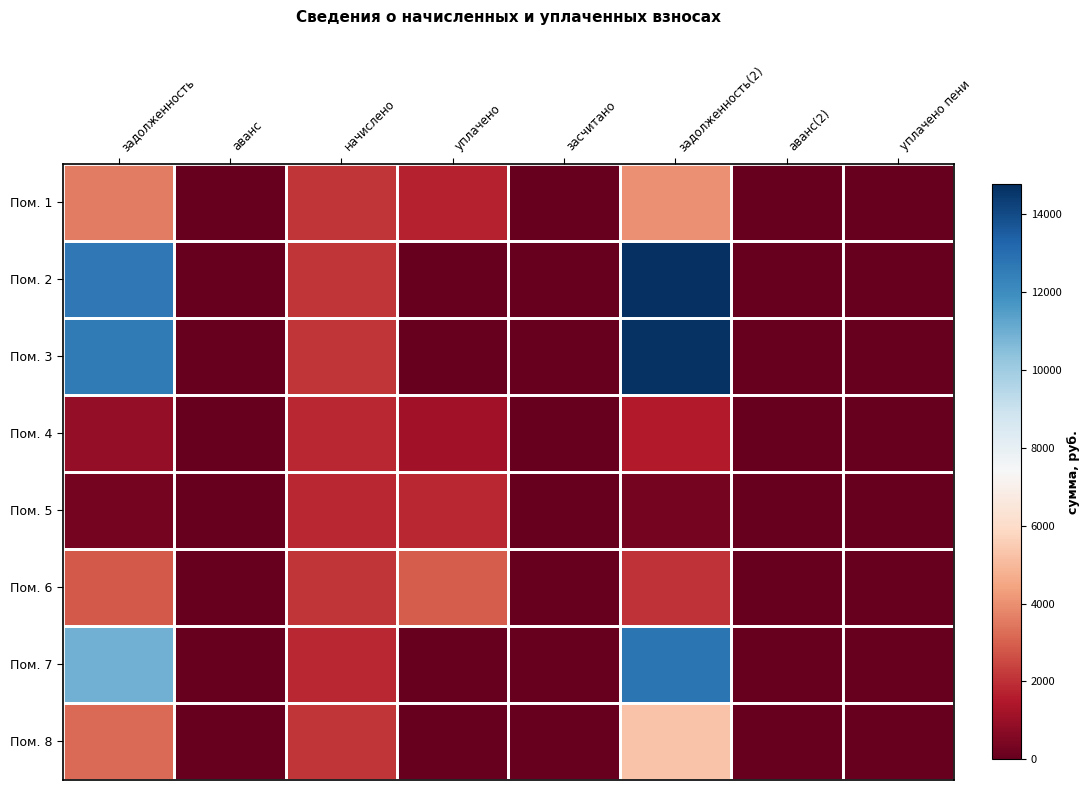

At how many categories does at least one series exceed 12836?

1